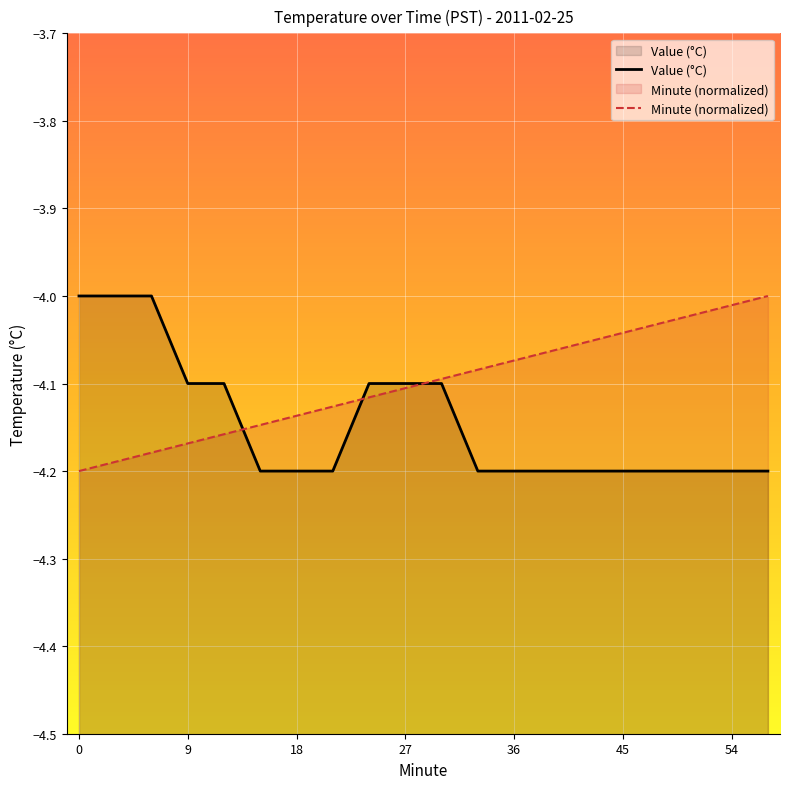

At 54, list the series in order from smallest to largest.

Value (°C), Minute (normalized)